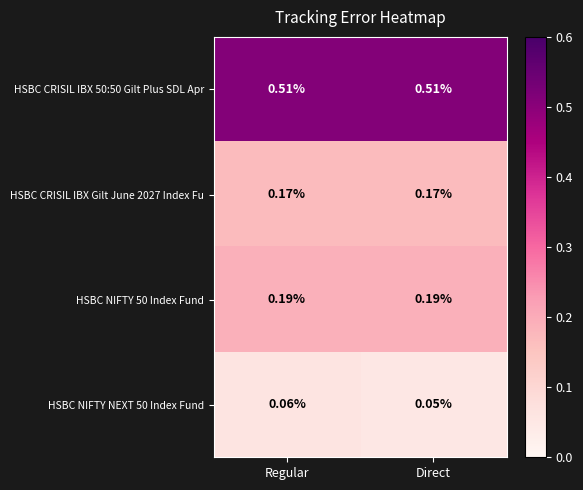

Which label corresponds to the smallest value in the chart?

Direct